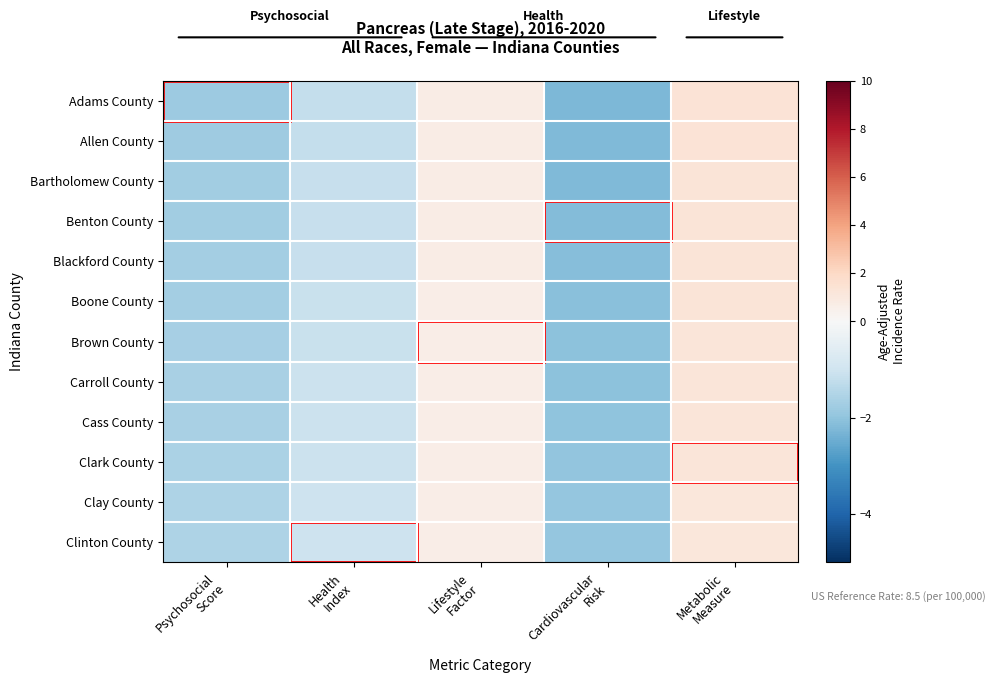

Reading left to right, transcribe all the data shown in this chart.

Adams County: Psychosocial
Score=-1.8	Health
Index=-1.2	Lifestyle
Factor=0.8	Cardiovascular
Risk=-2.2	Metabolic
Measure=1.4
Allen County: Psychosocial
Score=-1.8	Health
Index=-1.2	Lifestyle
Factor=0.7	Cardiovascular
Risk=-2.2	Metabolic
Measure=1.3
Bartholomew County: Psychosocial
Score=-1.8	Health
Index=-1.2	Lifestyle
Factor=0.7	Cardiovascular
Risk=-2.2	Metabolic
Measure=1.3
Benton County: Psychosocial
Score=-1.7	Health
Index=-1.2	Lifestyle
Factor=0.7	Cardiovascular
Risk=-2.2	Metabolic
Measure=1.3
Blackford County: Psychosocial
Score=-1.7	Health
Index=-1.1	Lifestyle
Factor=0.7	Cardiovascular
Risk=-2.1	Metabolic
Measure=1.3
Boone County: Psychosocial
Score=-1.7	Health
Index=-1.1	Lifestyle
Factor=0.7	Cardiovascular
Risk=-2.1	Metabolic
Measure=1.3
Brown County: Psychosocial
Score=-1.7	Health
Index=-1.1	Lifestyle
Factor=0.7	Cardiovascular
Risk=-2.1	Metabolic
Measure=1.2
Carroll County: Psychosocial
Score=-1.6	Health
Index=-1.1	Lifestyle
Factor=0.7	Cardiovascular
Risk=-2.0	Metabolic
Measure=1.2
Cass County: Psychosocial
Score=-1.6	Health
Index=-1.1	Lifestyle
Factor=0.7	Cardiovascular
Risk=-2.0	Metabolic
Measure=1.2
Clark County: Psychosocial
Score=-1.6	Health
Index=-1.1	Lifestyle
Factor=0.7	Cardiovascular
Risk=-2.0	Metabolic
Measure=1.2
Clay County: Psychosocial
Score=-1.6	Health
Index=-1.0	Lifestyle
Factor=0.7	Cardiovascular
Risk=-2.0	Metabolic
Measure=1.2
Clinton County: Psychosocial
Score=-1.5	Health
Index=-1.0	Lifestyle
Factor=0.6	Cardiovascular
Risk=-1.9	Metabolic
Measure=1.2